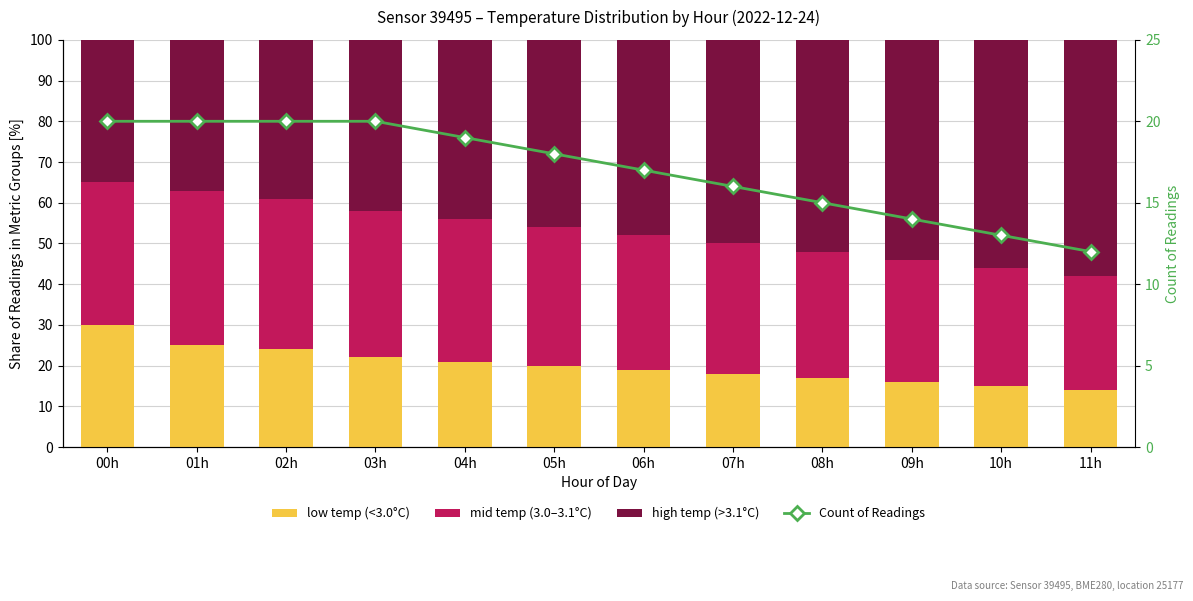

What is the smallest value displayed?

12